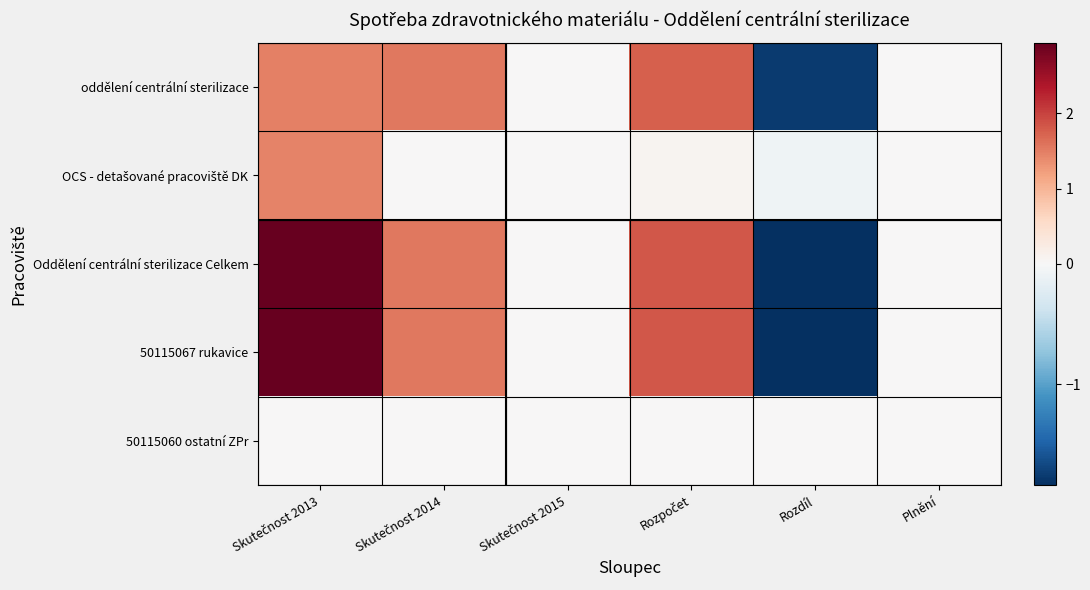

List the series in order of their peak value, highest first.

Oddělení centrální sterilizace Celkem, 50115067 rukavice, oddělení centrální sterilizace, OCS - detašované pracoviště DK, 50115060 ostatní ZPr